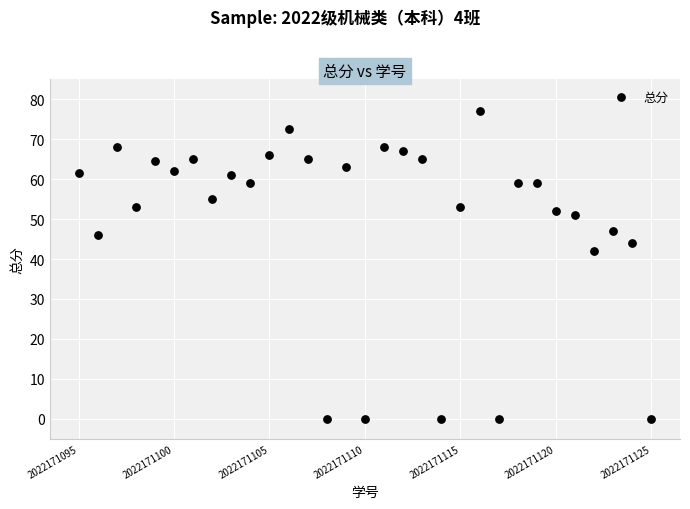

What Y value in the scatter plot is closest to 38?

42.0